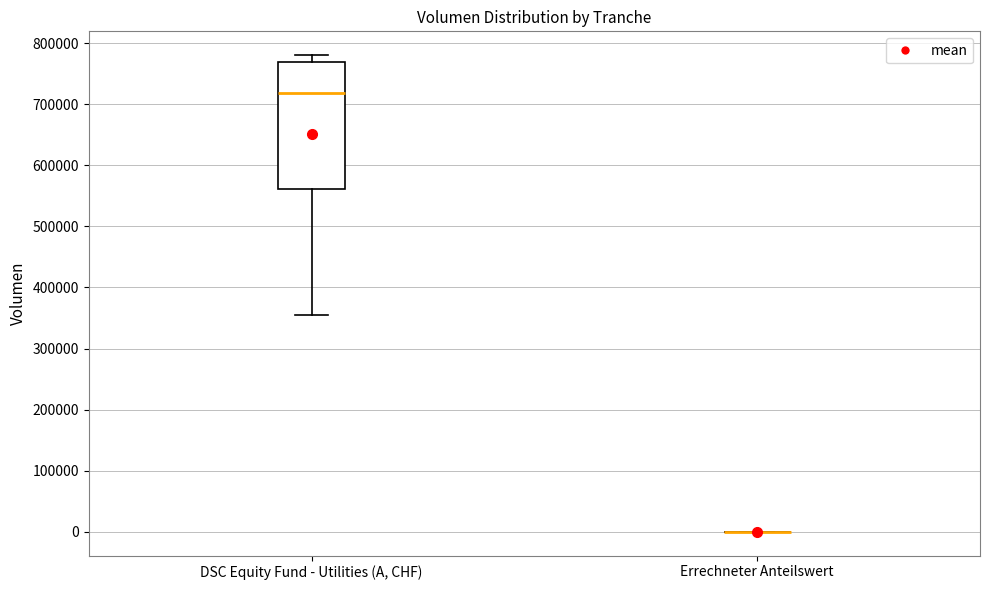

Which box is the tallest, from its lower edge to its upper edge?

DSC Equity Fund - Utilities (A, CHF)